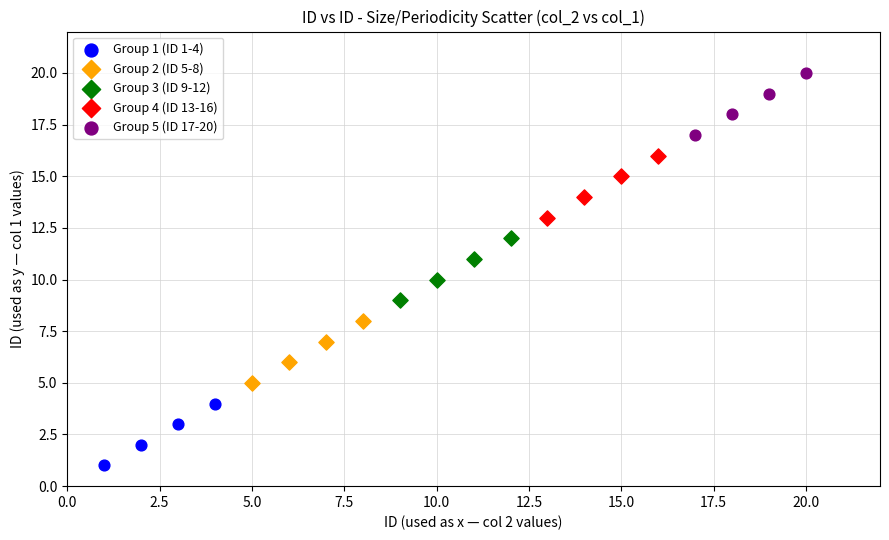

Which series reaches the maximum Y coordinate?

Group 5 (ID 17-20)